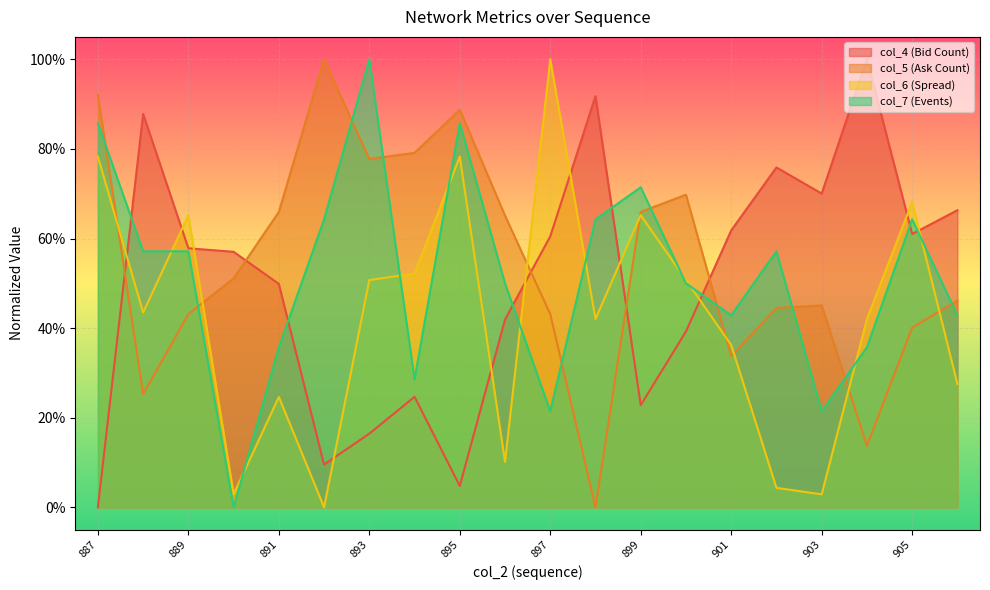

Is it true that col_5 equals 0.9 at 887?

True